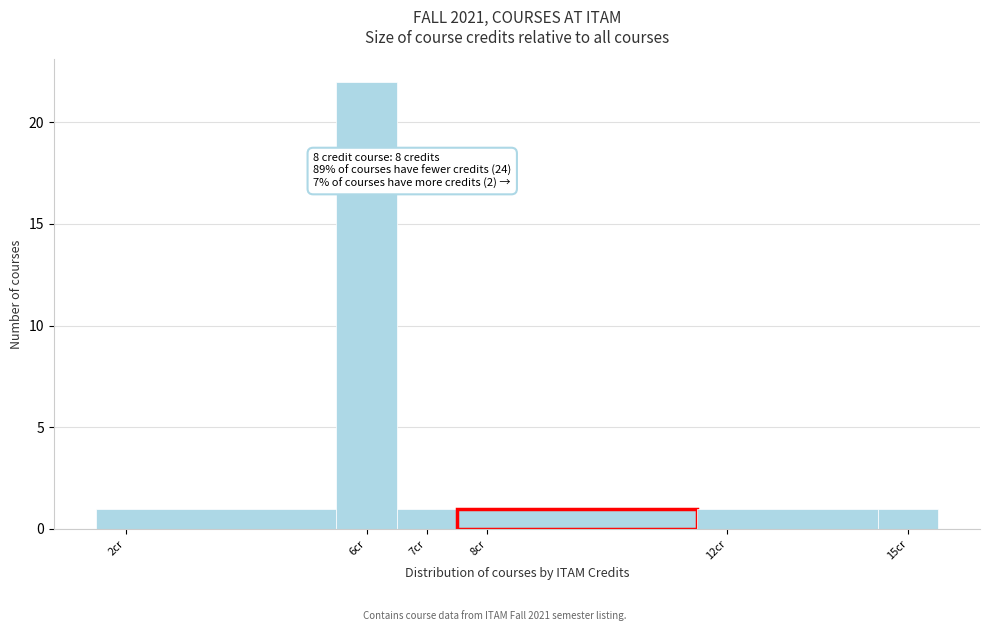

Which range on the x-axis has the tallest bar?

5.5 to 6.5